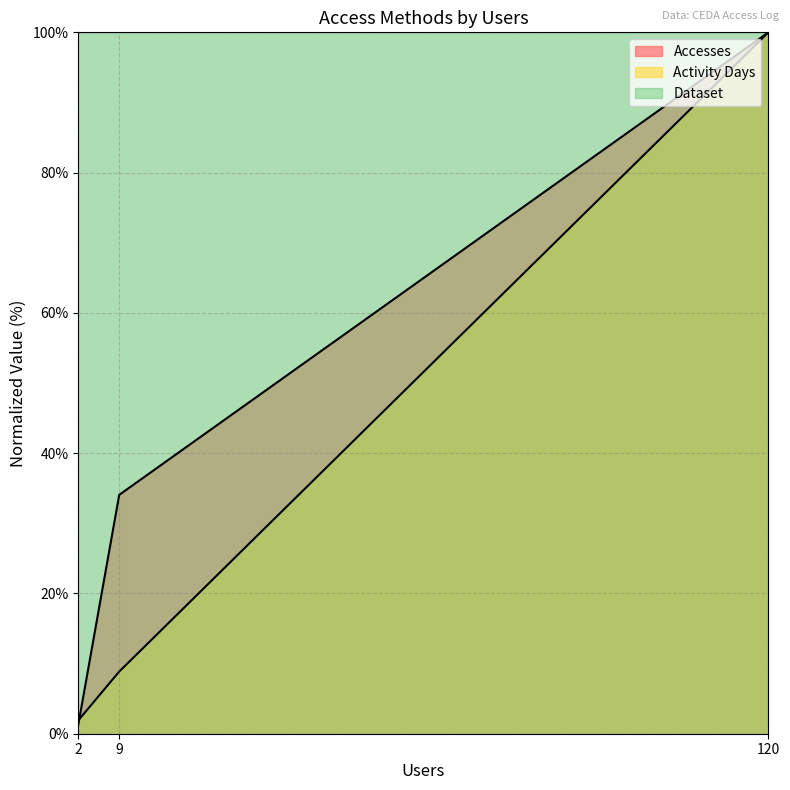

What is the maximum value shown in the chart?

100.0